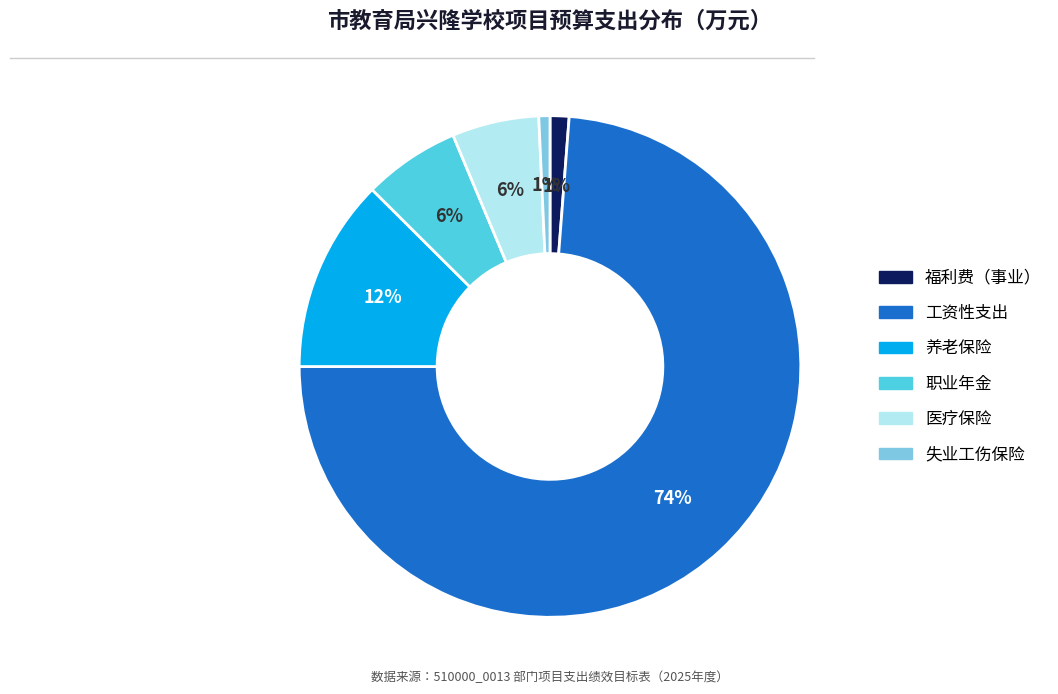

To the nearest percent, what is the difference between the largest and smallest slice percentages?

73%